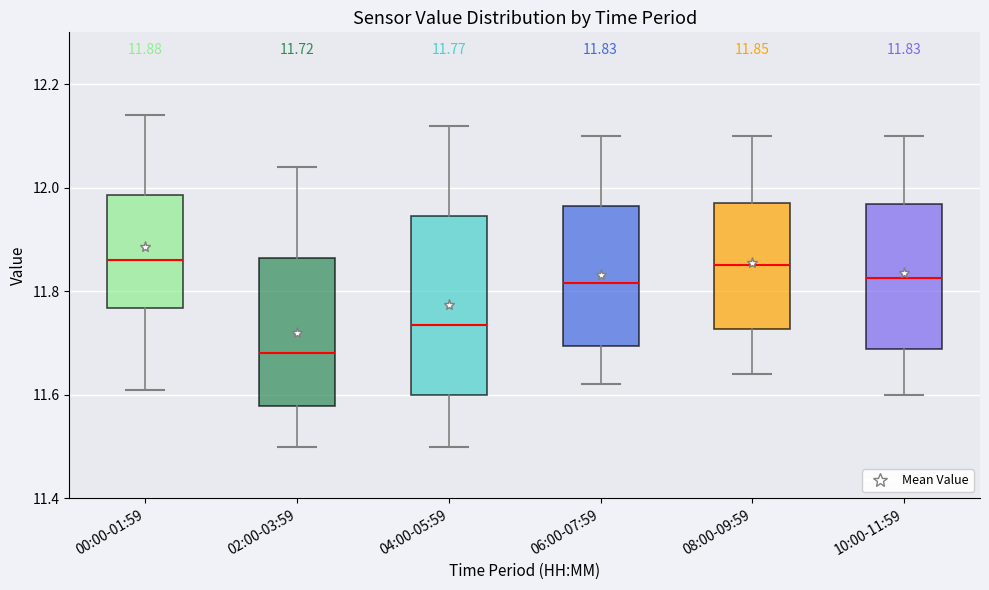

Comparing the boxes themselves (not the whiskers), which one is the tallest?

04:00-05:59